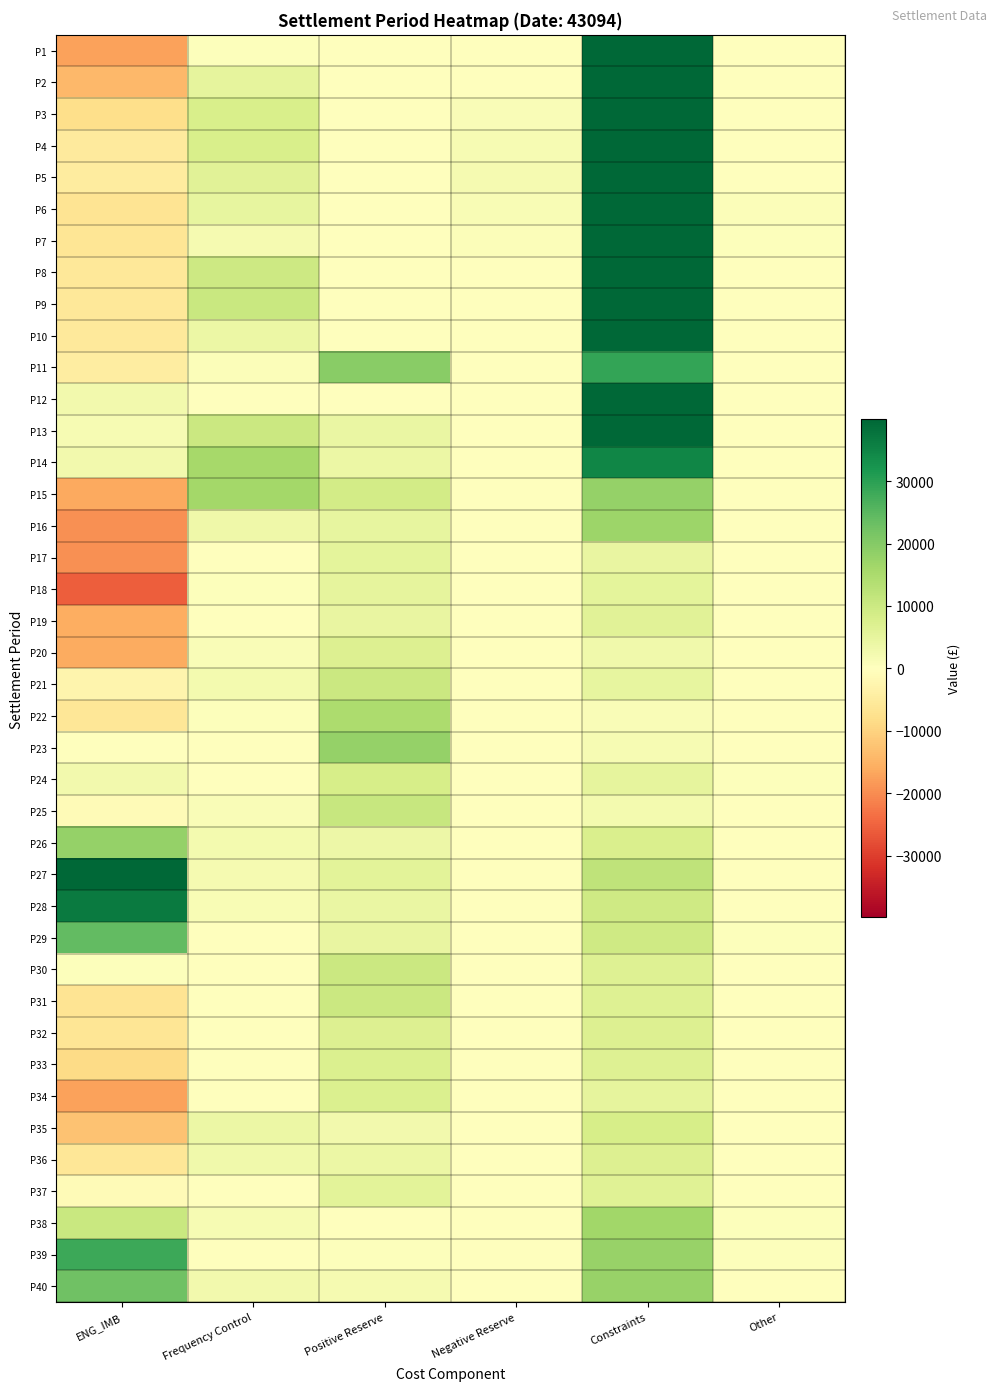

What is the minimum value shown in the chart?

-25812.9